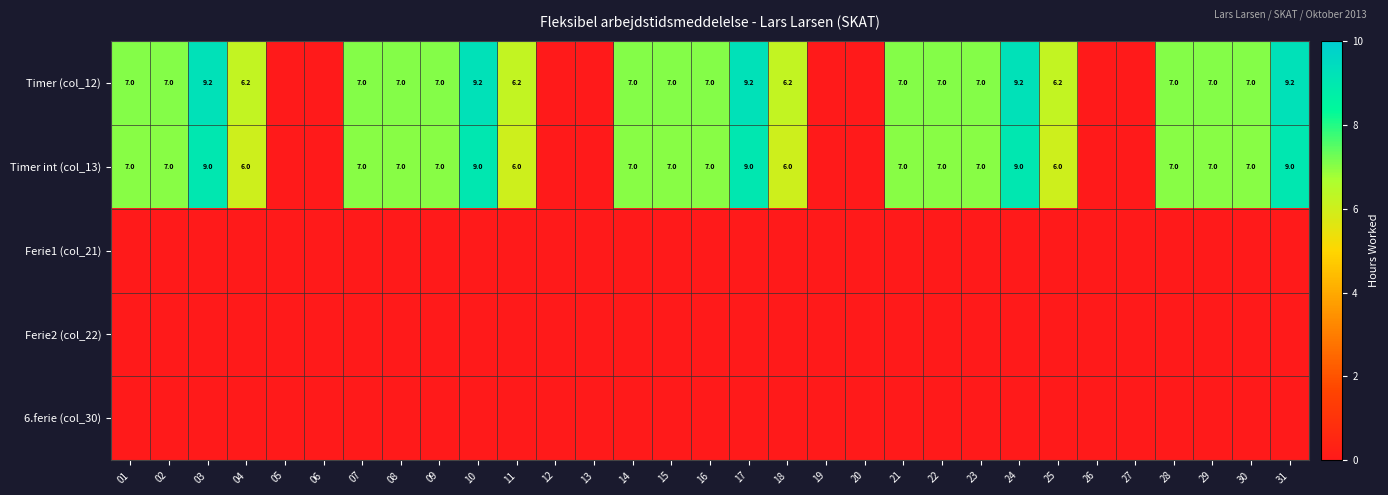

Is it true that Timer (col_12) equals 7.0 at 09?

True